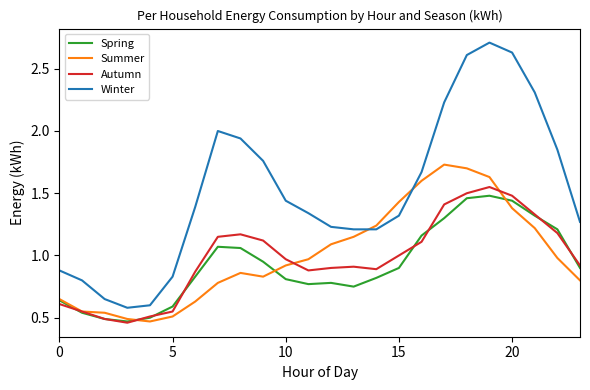

How many interior local valleys does the Autumn series have?

3